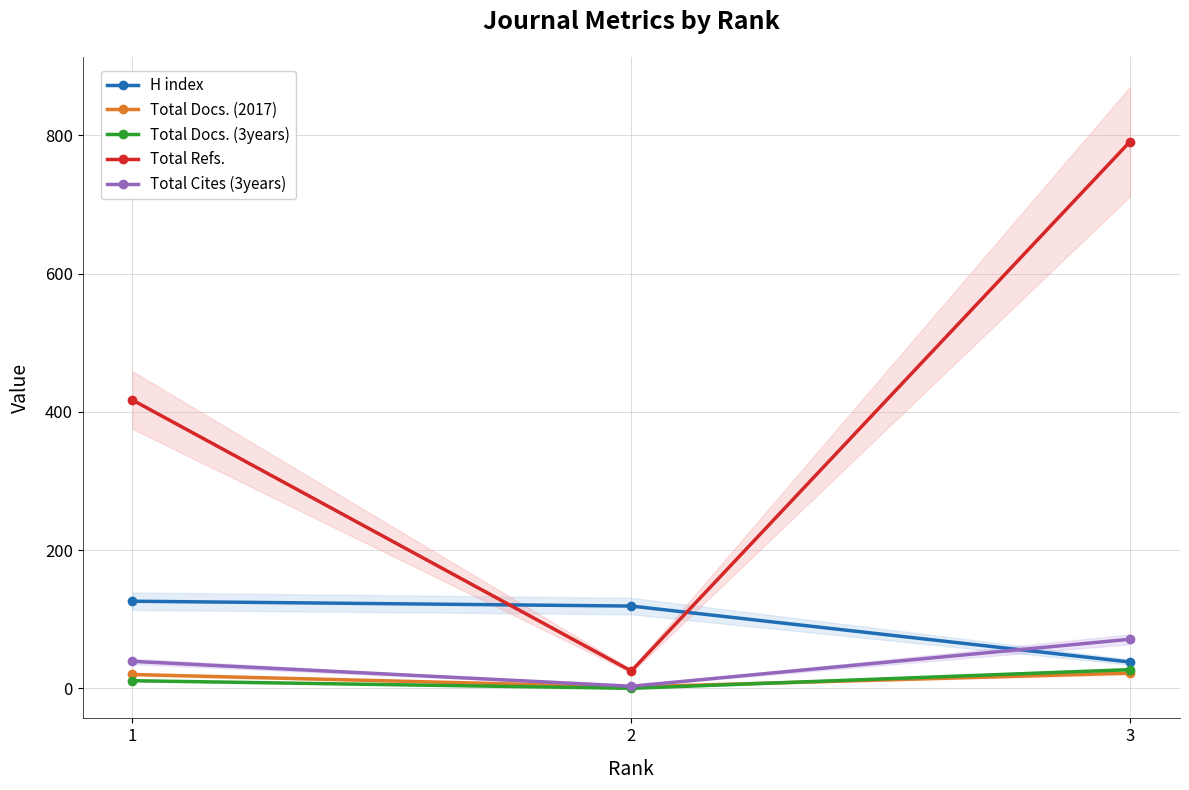

At which label does H index first exceed 119?

1